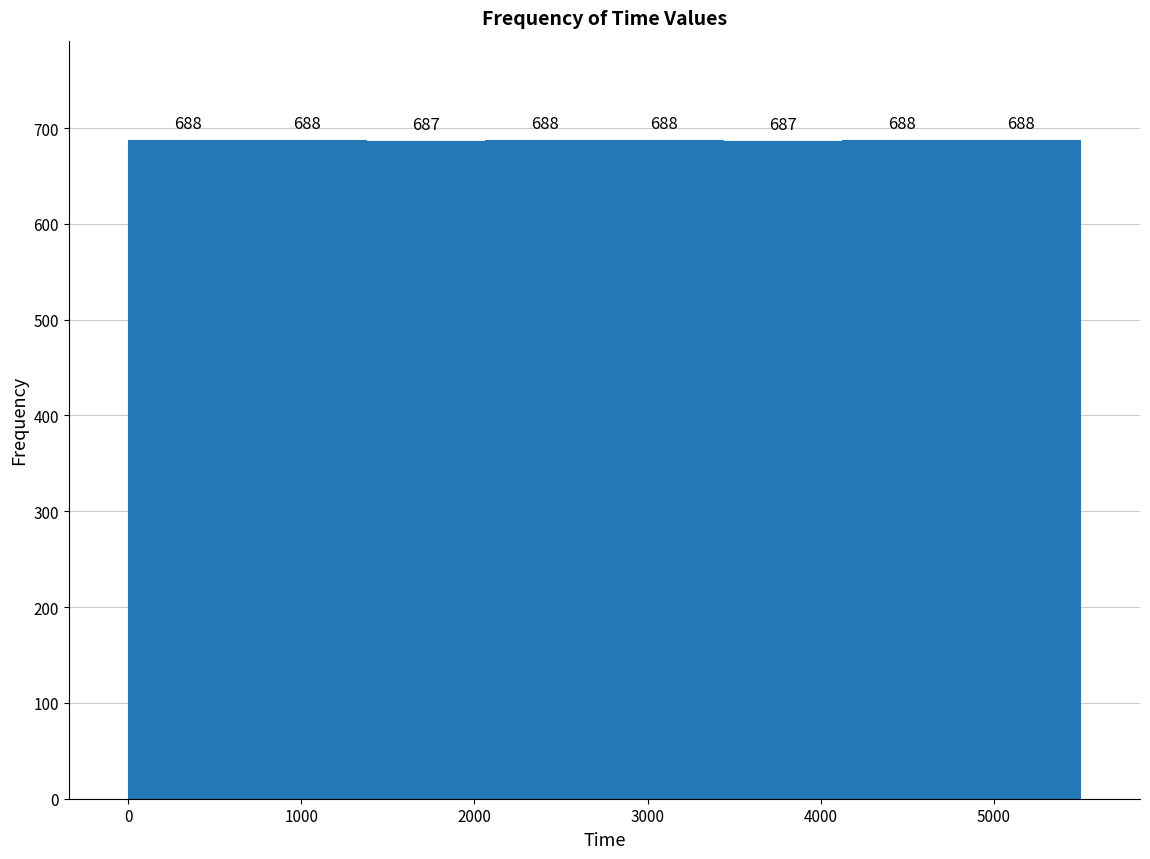

Reading left to right, transcribe this chart: for each bar, give the range it covers on the x-axis and its height. The bar edges are not printed on the chart, so give them approximately, as read against the axis.

0 to 700: 688
700 to 1400: 688
1400 to 2100: 687
2100 to 2800: 688
2800 to 3400: 688
3400 to 4100: 687
4100 to 4800: 688
4800 to 5500: 688